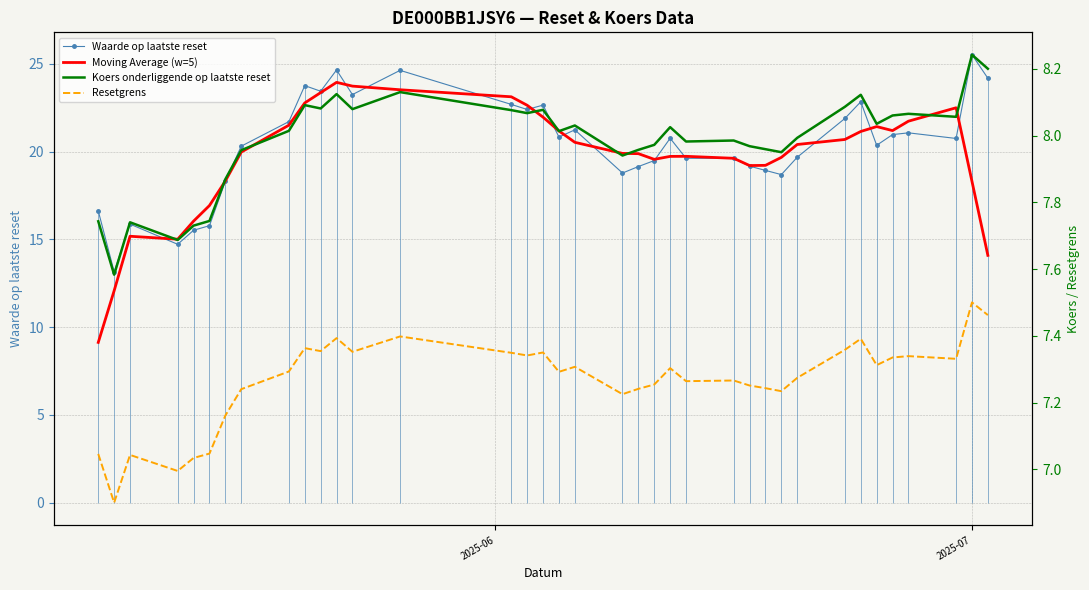

In Koers onderliggende op laatste reset, how many points are lower than both neighbors (excluding endpoints)?

11